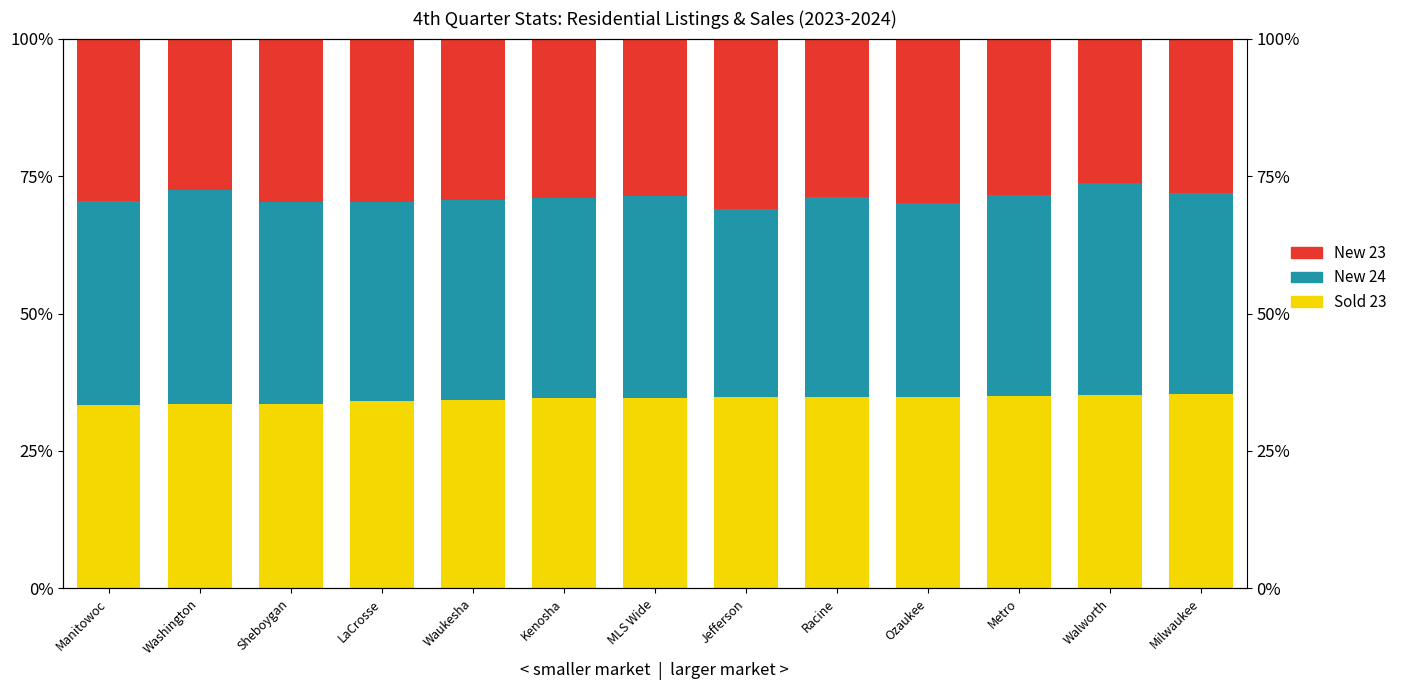

What is the difference between the maximum and minimum values in the New 23 series?

2.1